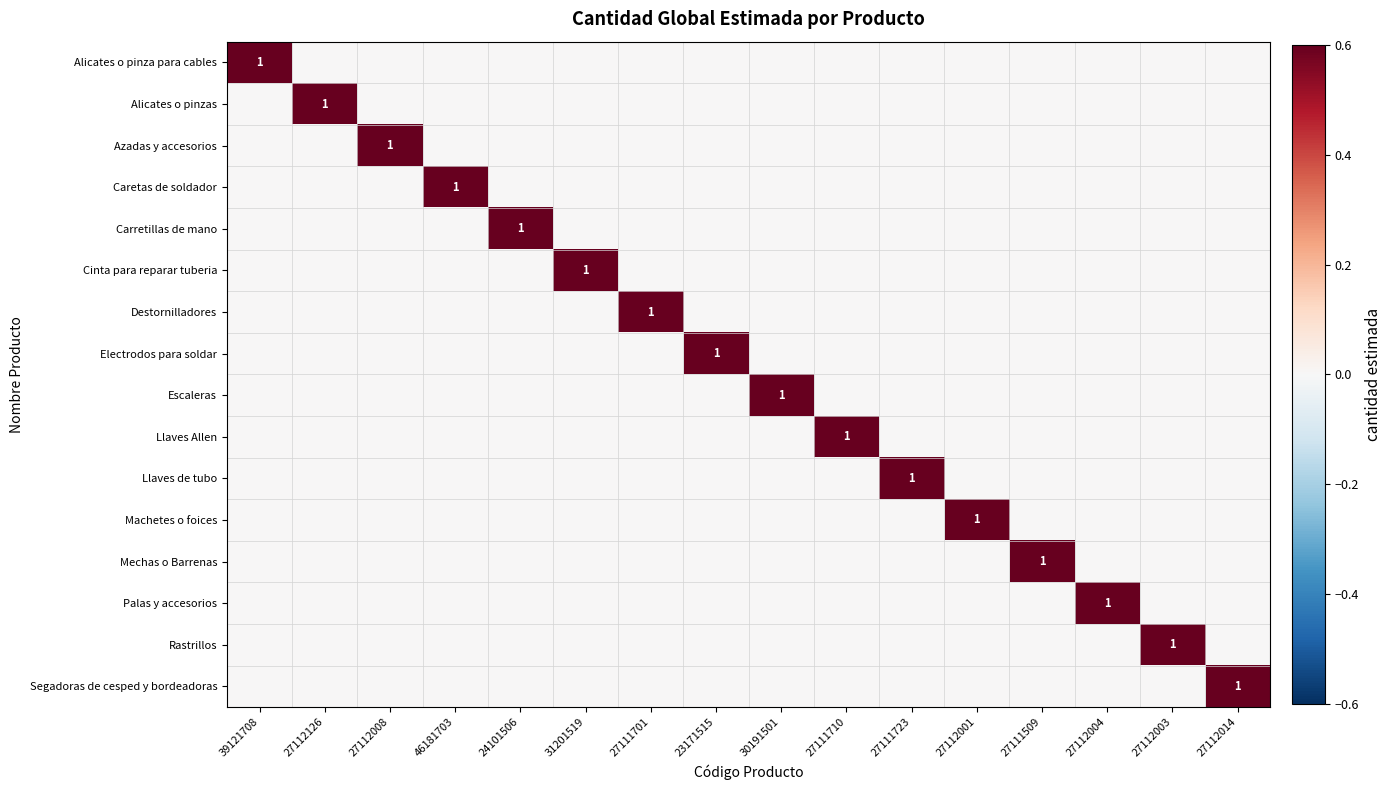

The value of Electrodos para soldar at 23171515 is 1. True or false?

True